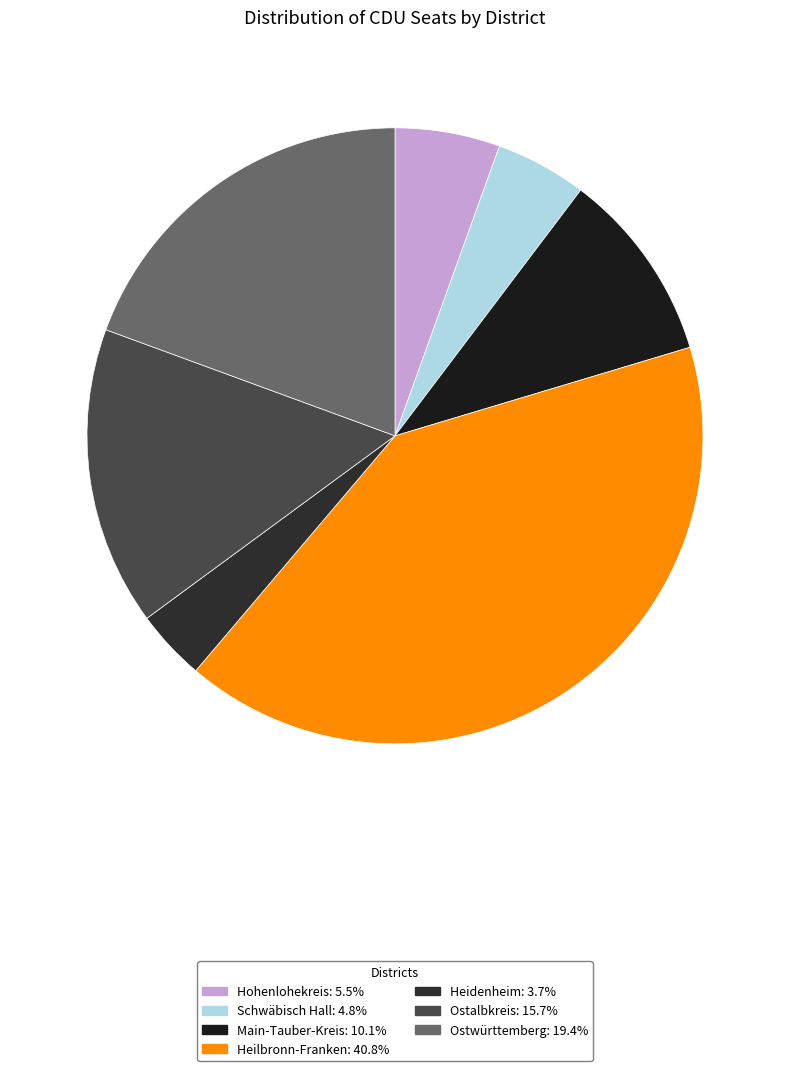

How many slices are in this pie chart?

7